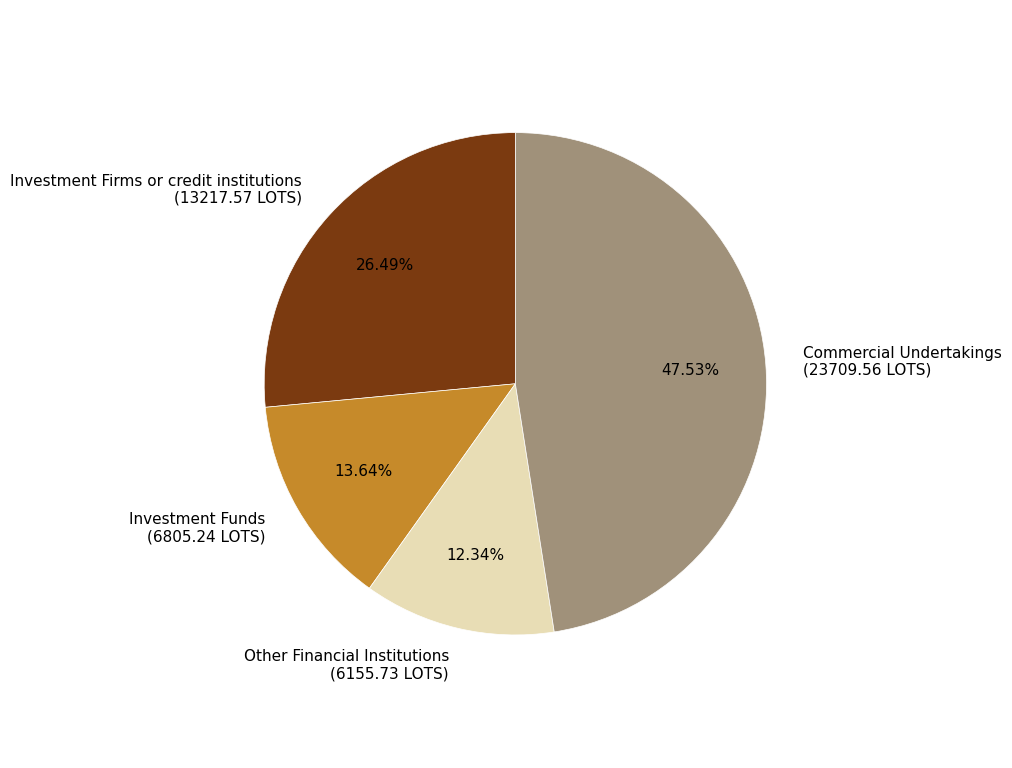

Between Other Financial Institutions (6155.73 LOTS) and Investment Firms or credit institutions (13217.57 LOTS), which is larger?

Investment Firms or credit institutions (13217.57 LOTS)